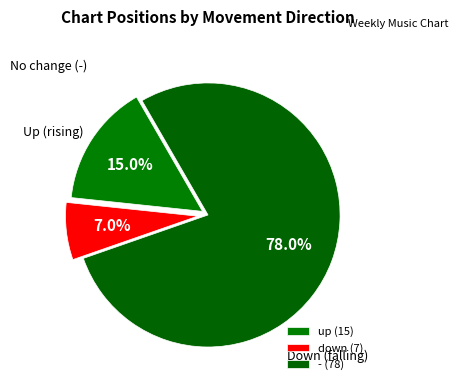

Between down and up, which is larger?

up